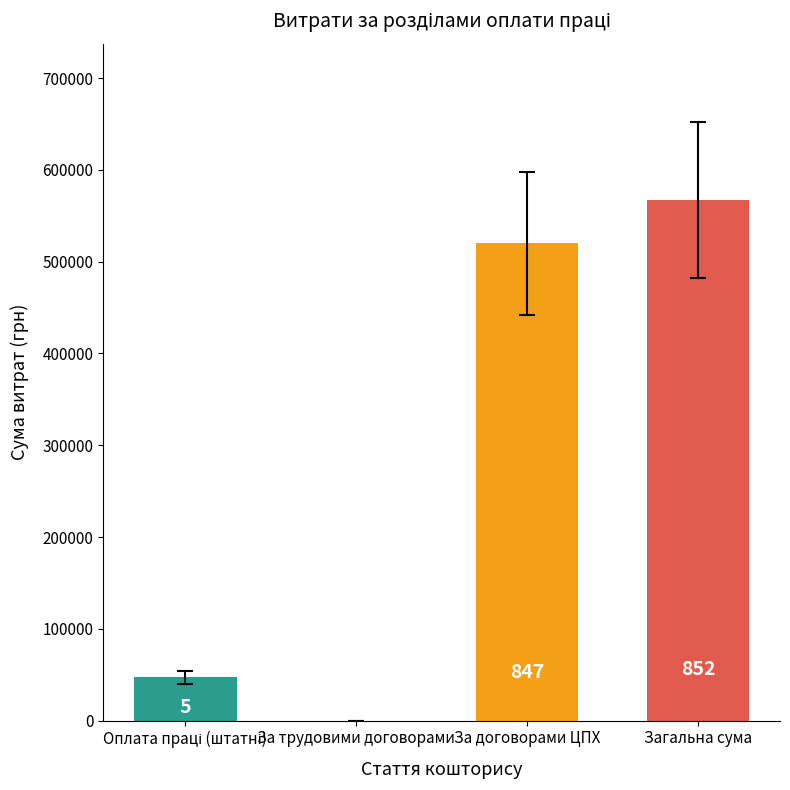

Is it true that the value at Загальна сума is 197051?

False